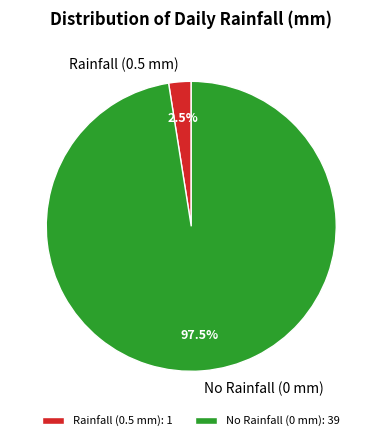

What percentage is NOT represented by Rainfall (0.5 mm)?

97.5%